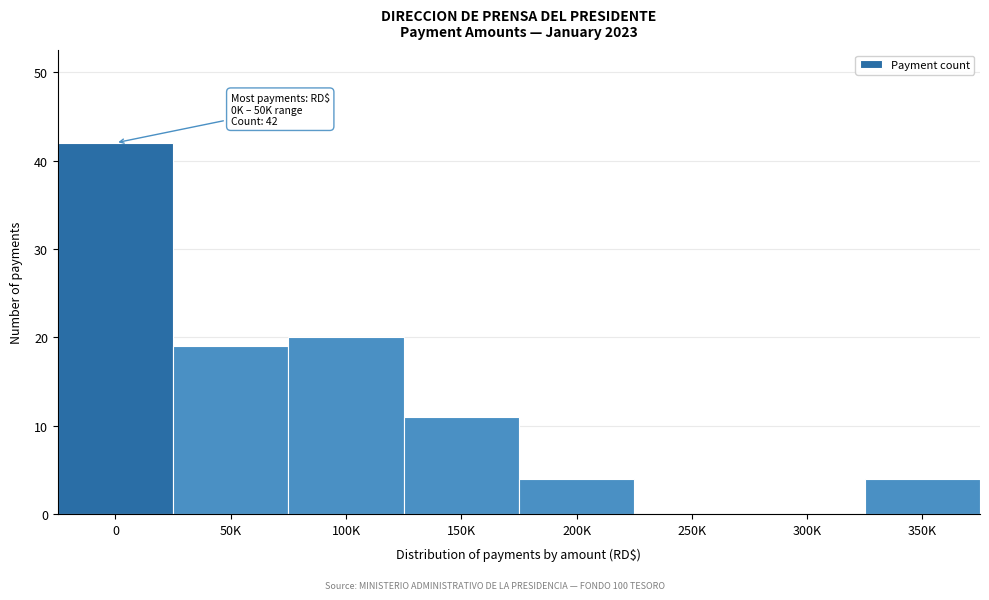

Reading right to left, list all the values displayed in this chart.

350K=4	300K=0	250K=0	200K=4	150K=11	100K=20	50K=19	0=42